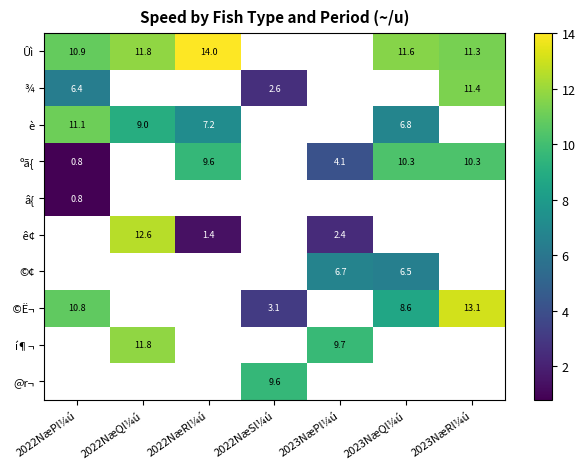

At 2022NæPl¼ú, list the series in order from smallest to largest.

ºã{, â{, ¾, ©Ë¬, Ûì, è, ê¢, ©¢, í¶¬, @r¬